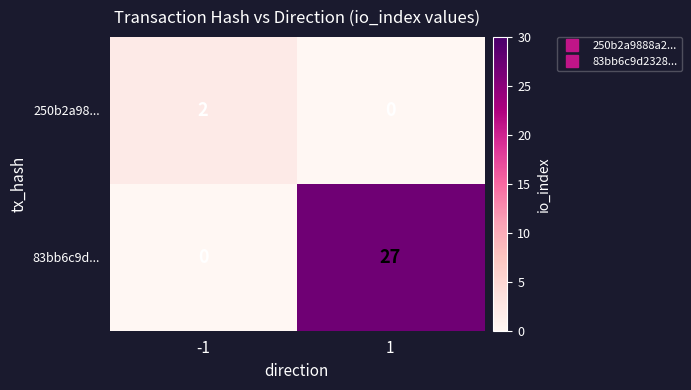

Count the number of data series in this chart.

2